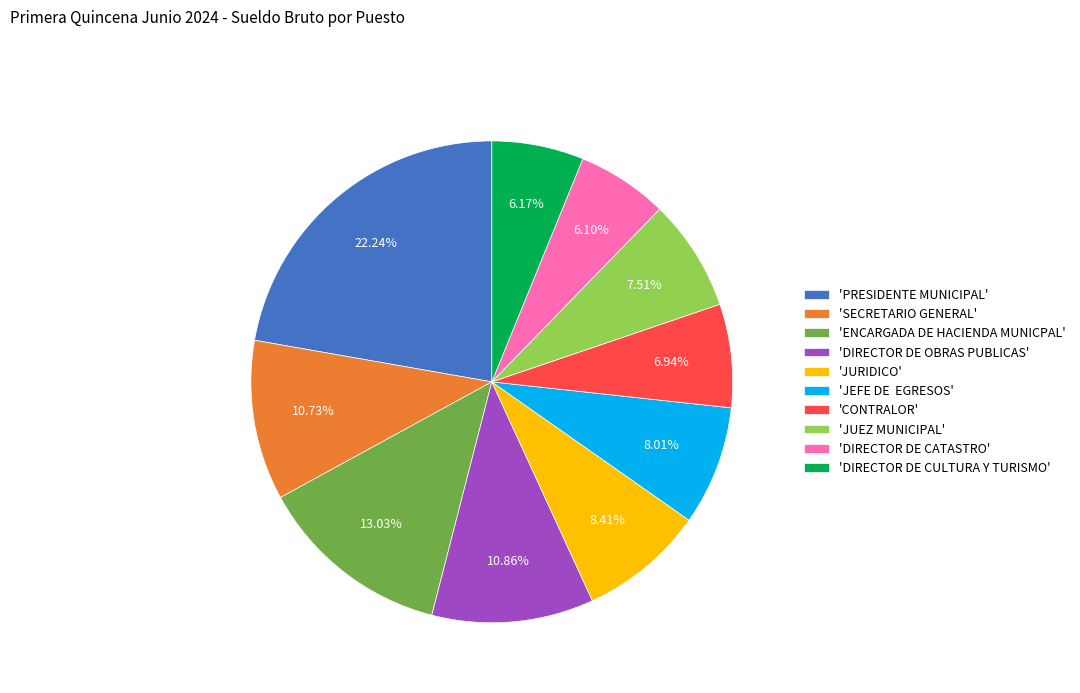

Combined, do 'JUEZ MUNICIPAL' and 'JURIDICO' account for over 50%?

No